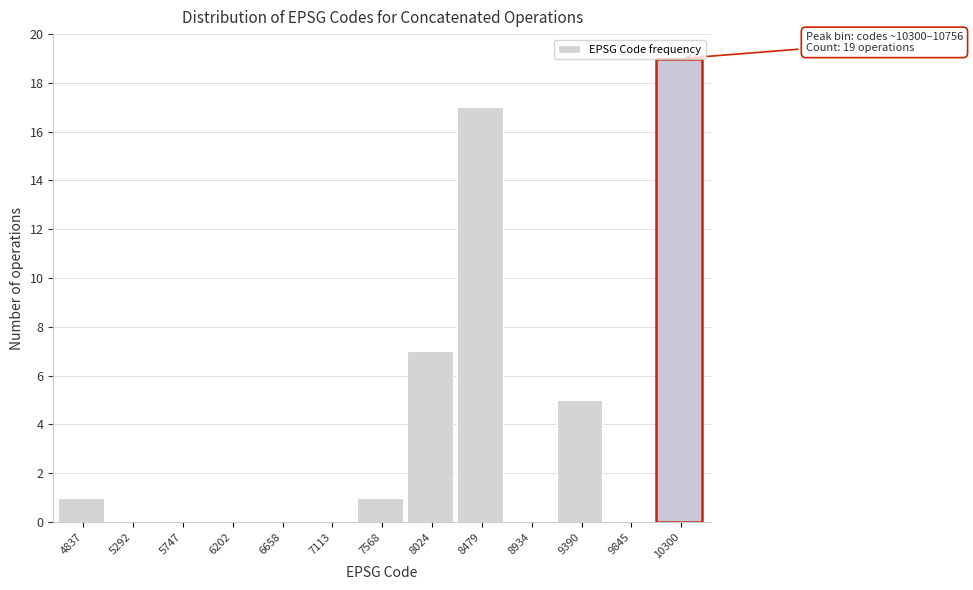

Which category has the highest value across all series?

10300